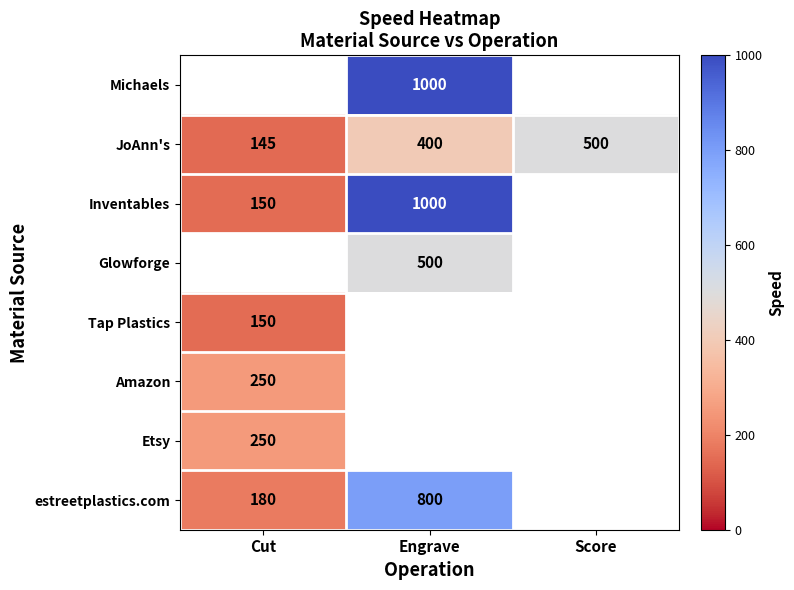

What is the maximum value shown in the chart?

1000.0